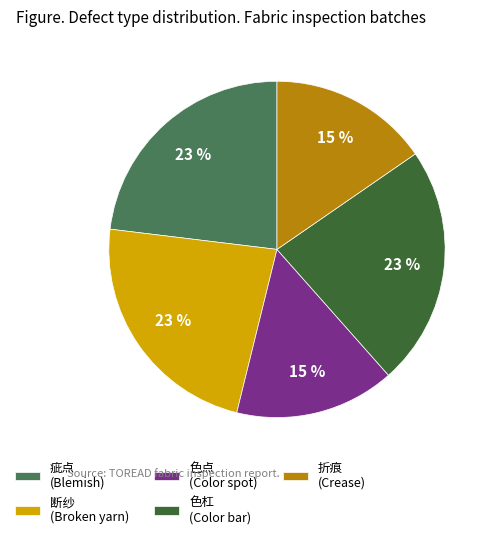

Is it true that 断纱 (Broken yarn) is 35% of the pie?

False